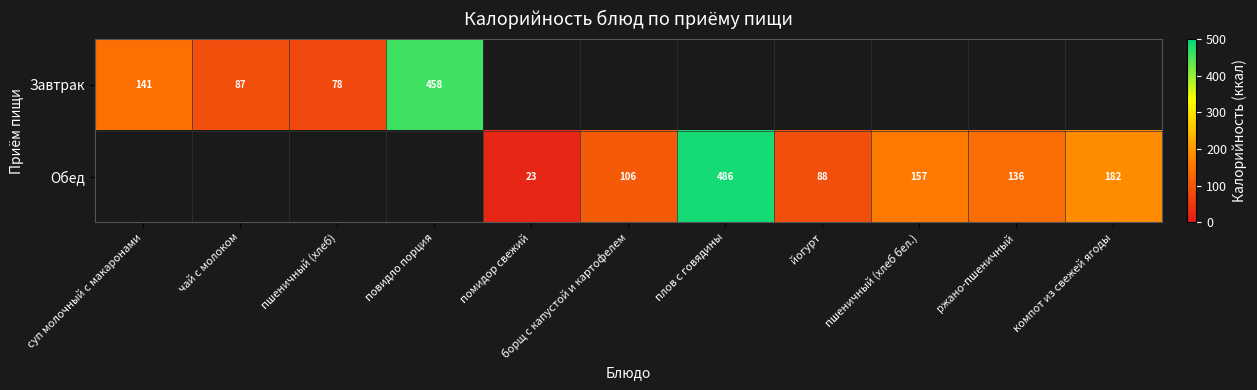

The Обед series shows 155 at борщ с капустой и картофелем. True or false?

False